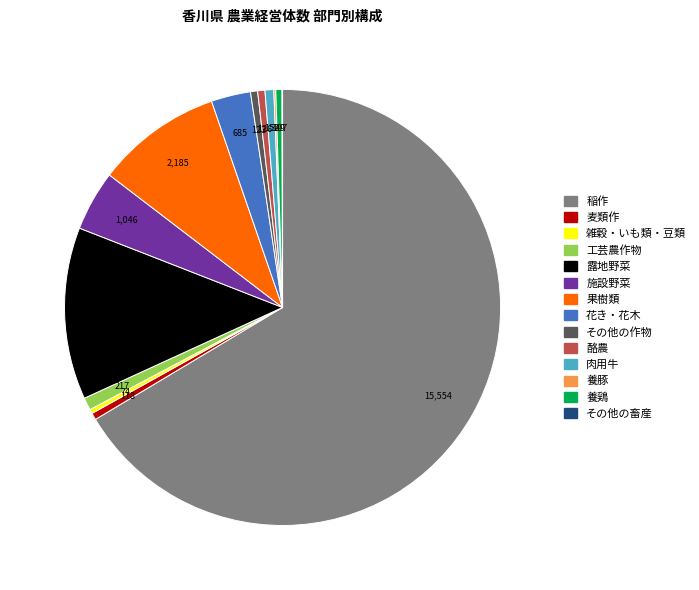

Is there any slice that represents more than half of the pie?

Yes